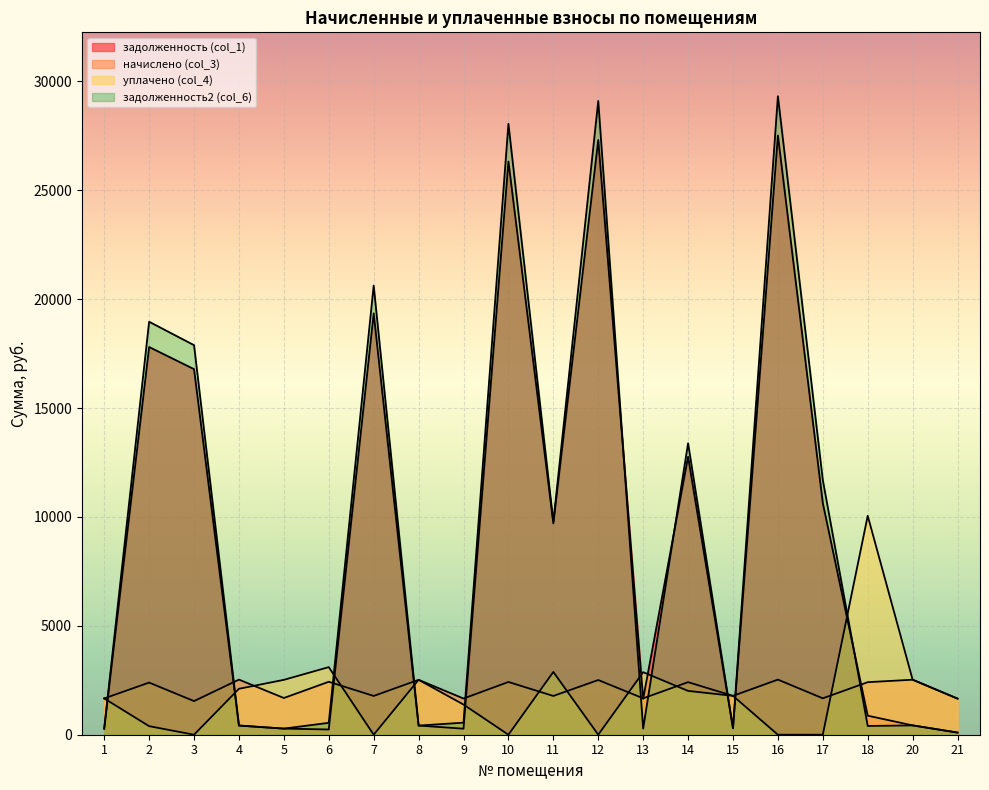

What is the spread (max minus min) of values at 16?

29323.1